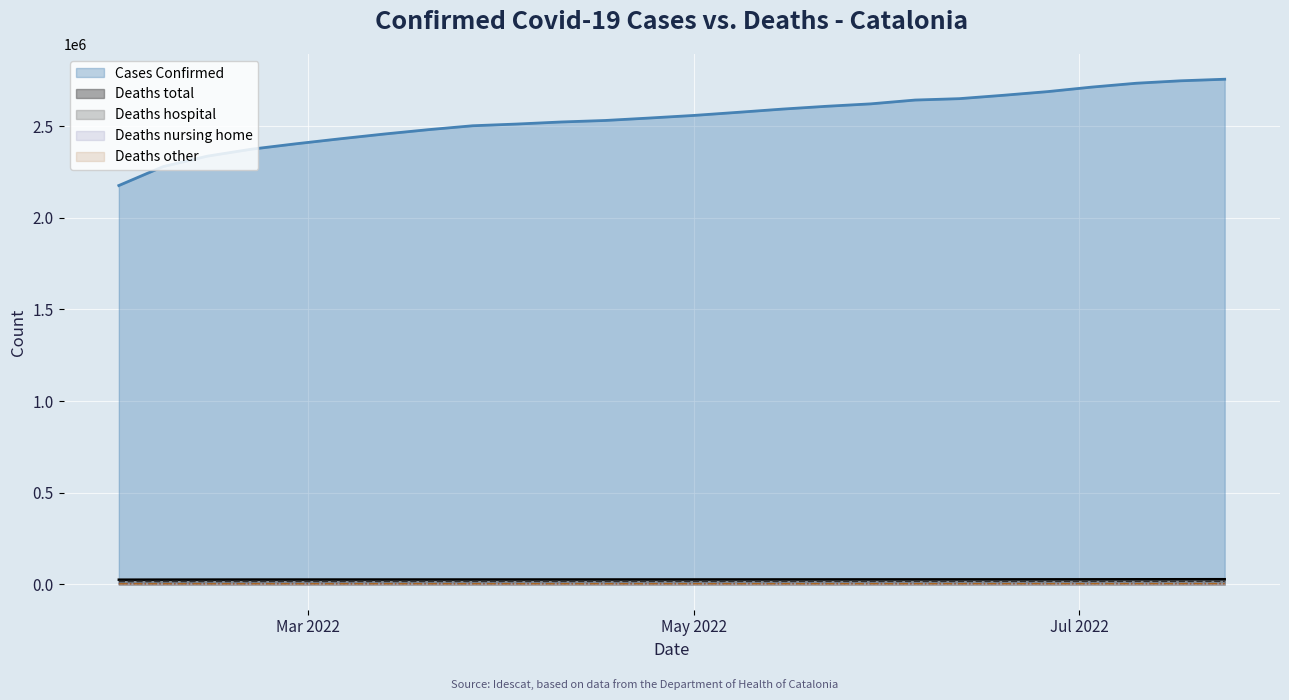

Which series has the largest total across all categories?

Cases Confirmed